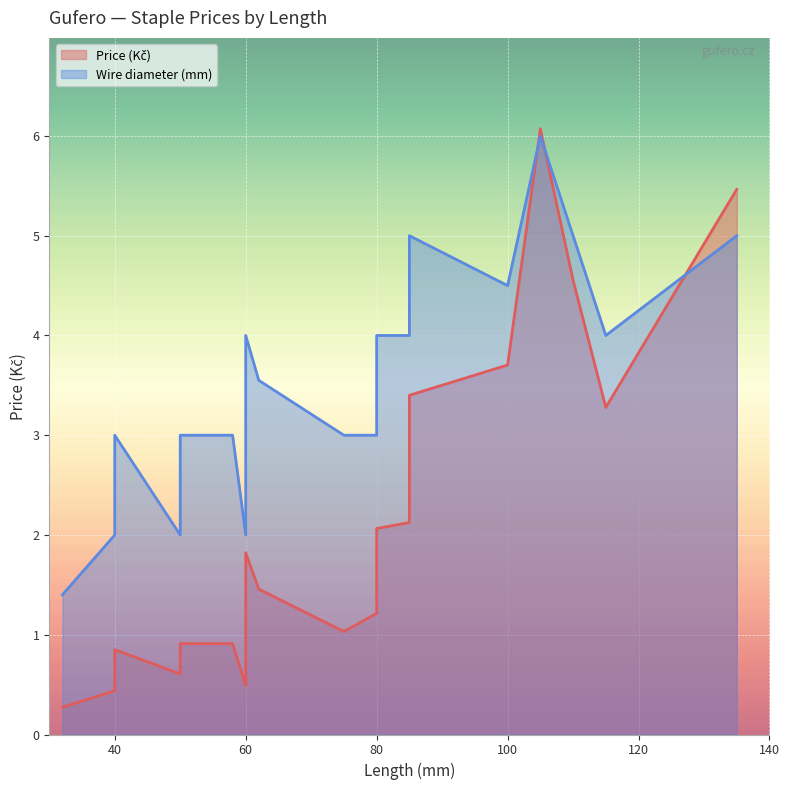

Between 80 and 105, which series saw the biggest shift?

Price (Kč)